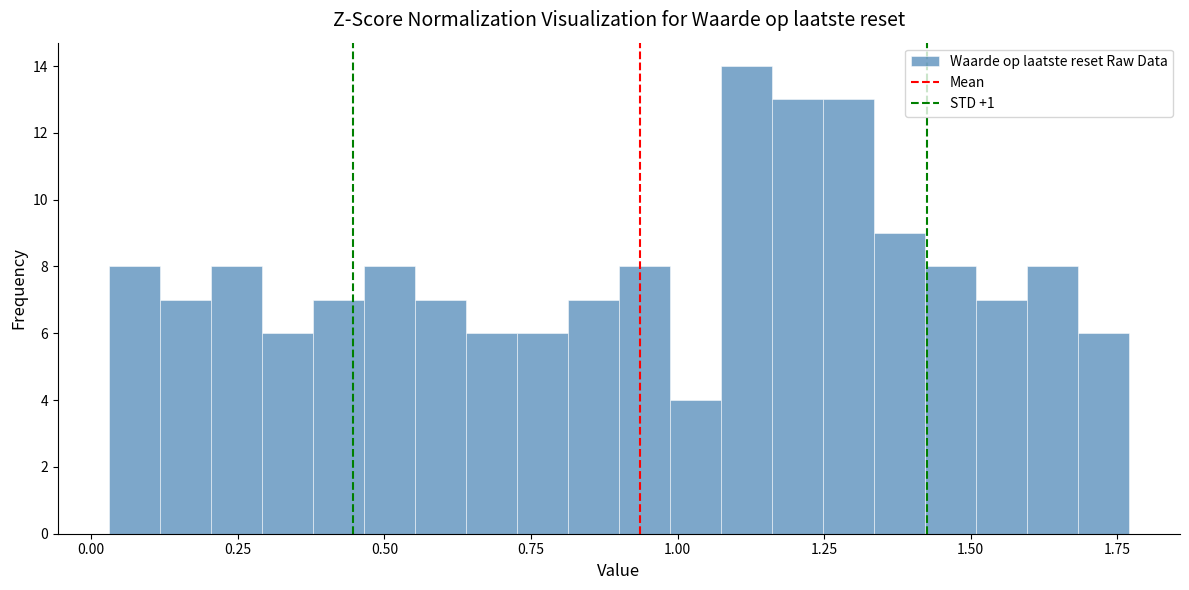

Read against the x-axis, roughly where is the centre of the tallest bar?

1.10